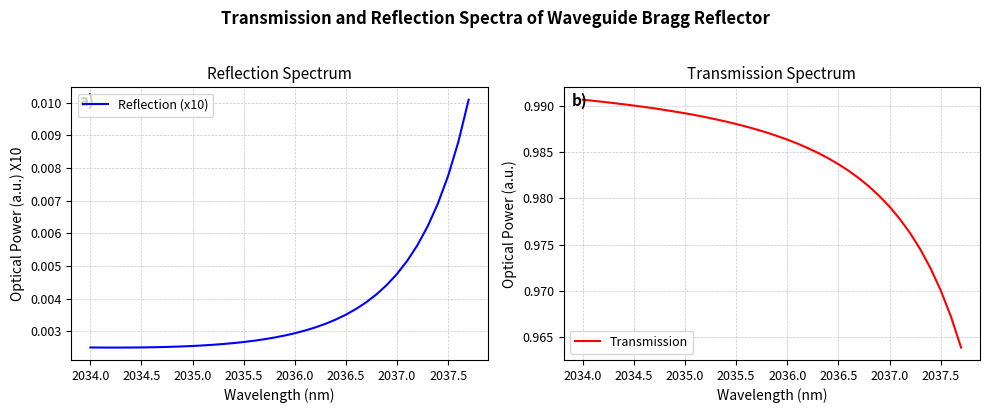

Is this an area chart (filled region under the line)?

No